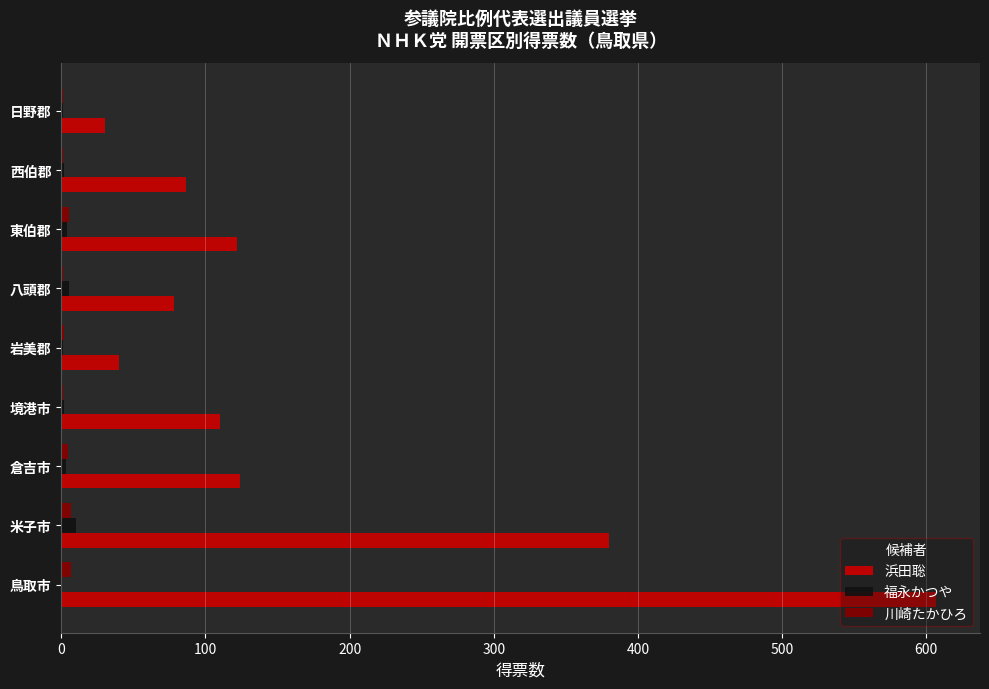

Count the number of data series in this chart.

3